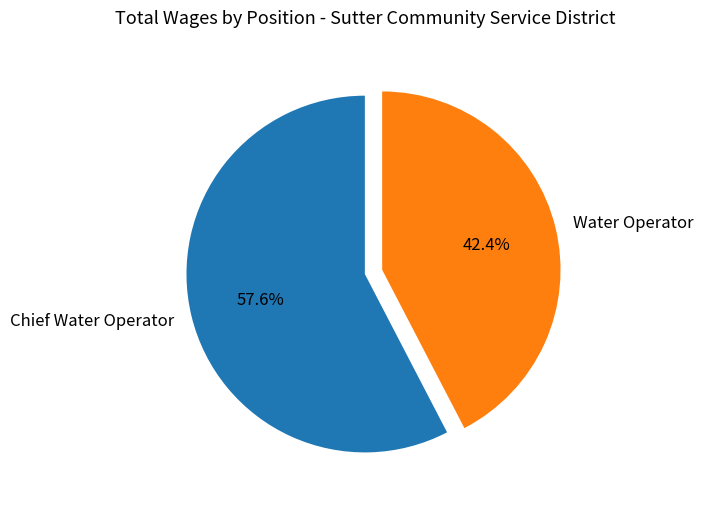

Which category accounts for the majority?

Chief Water Operator